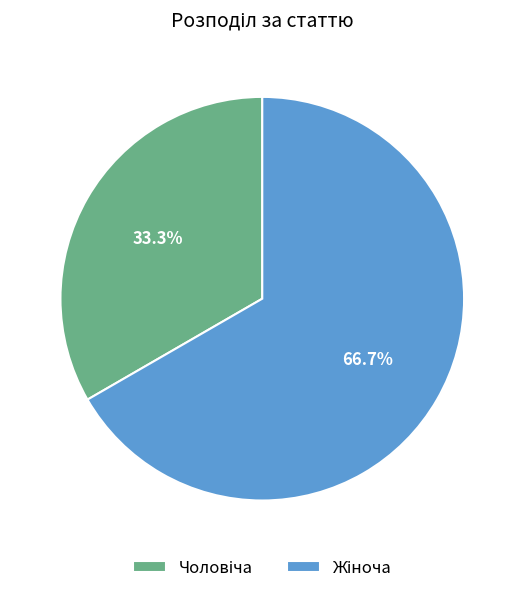

Count the number of slices in the pie.

2